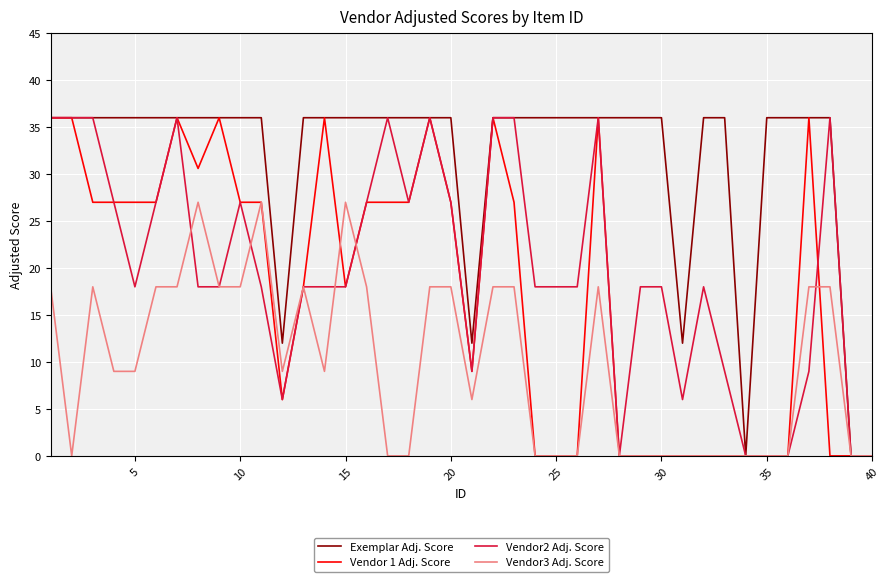

Which series has the largest total across all categories?

Exemplar Adj. Score